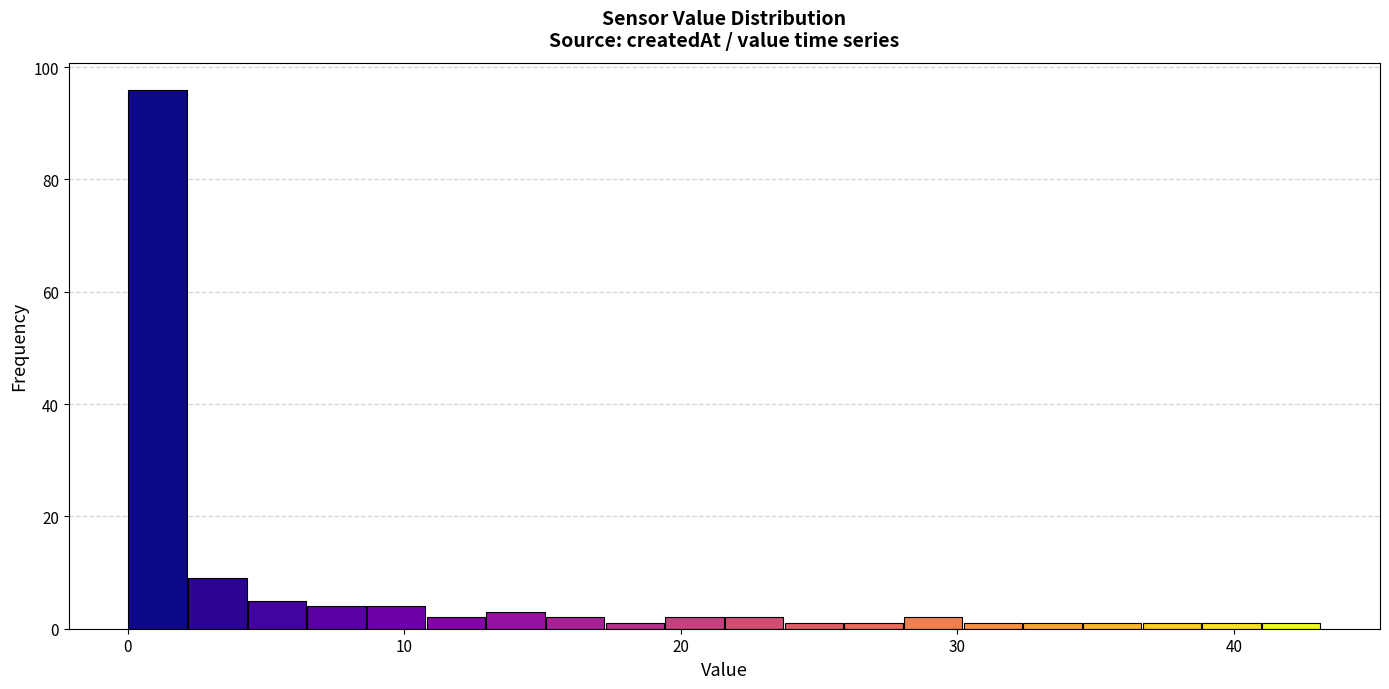

Read against the x-axis, roughly where is the centre of the tallest bar?

1